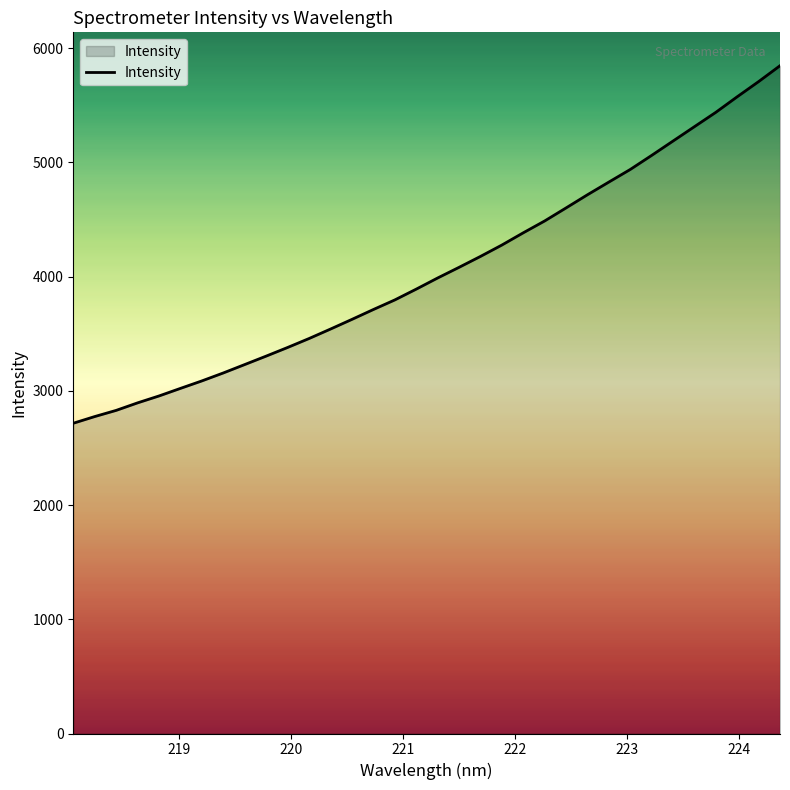

What is the greatest value displayed?

5846.1